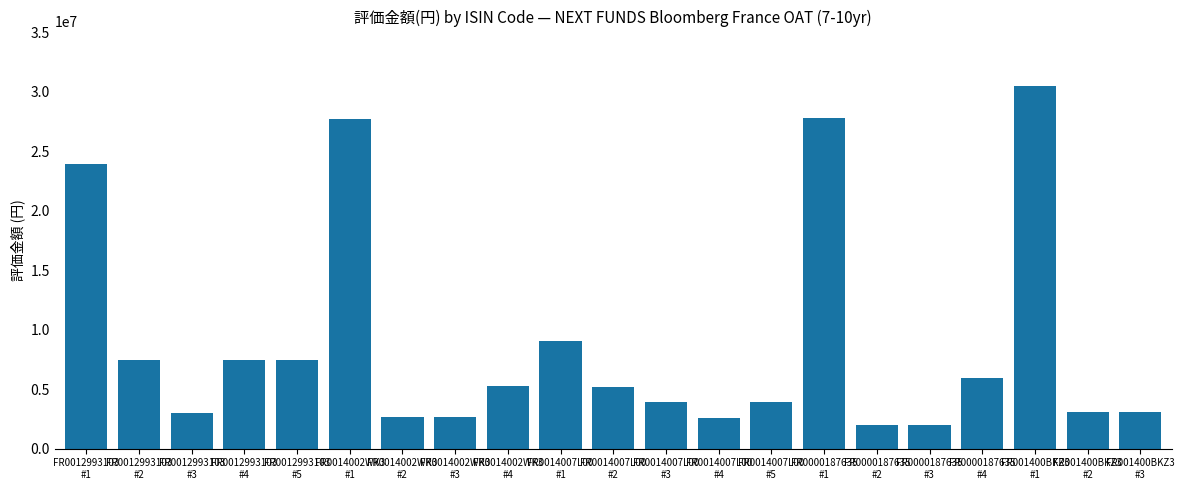

What is the maximum value shown in the chart?

30500324